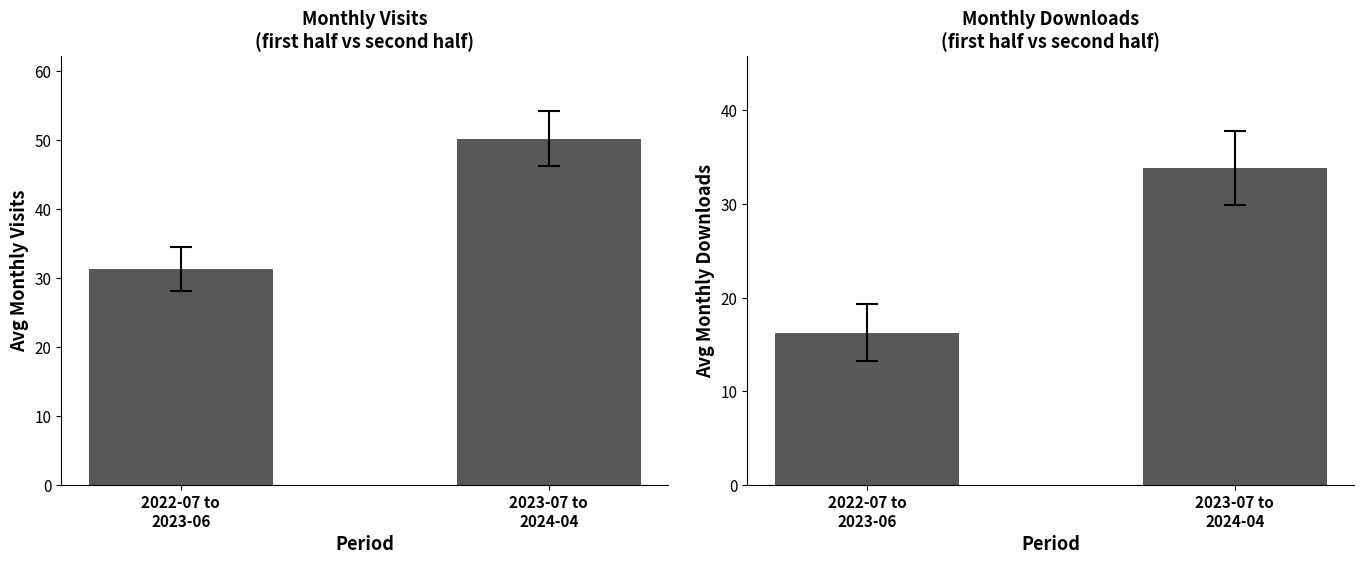

True or false: monthly_visit has a value of 50.2 at 2023-07 to
2024-04.

True